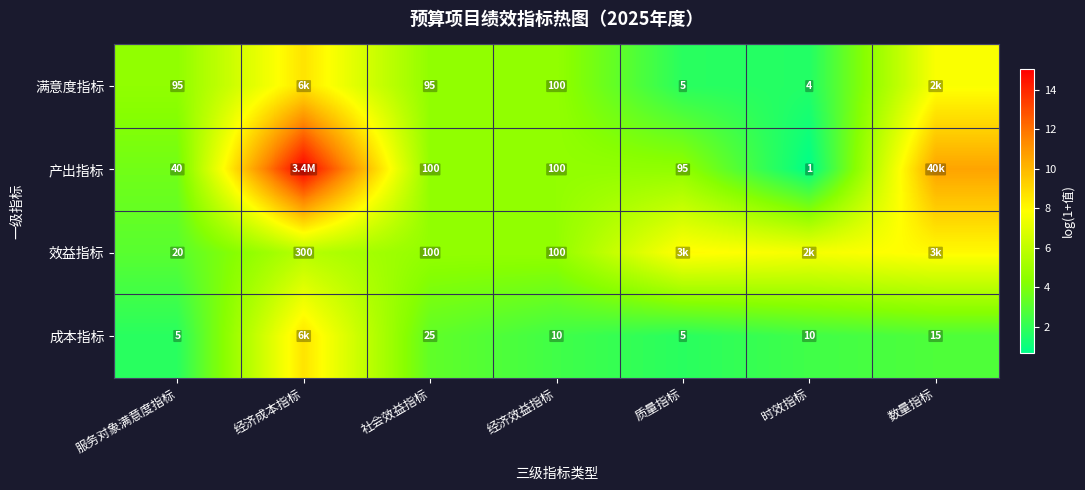

Count the number of categories in the chart.

7